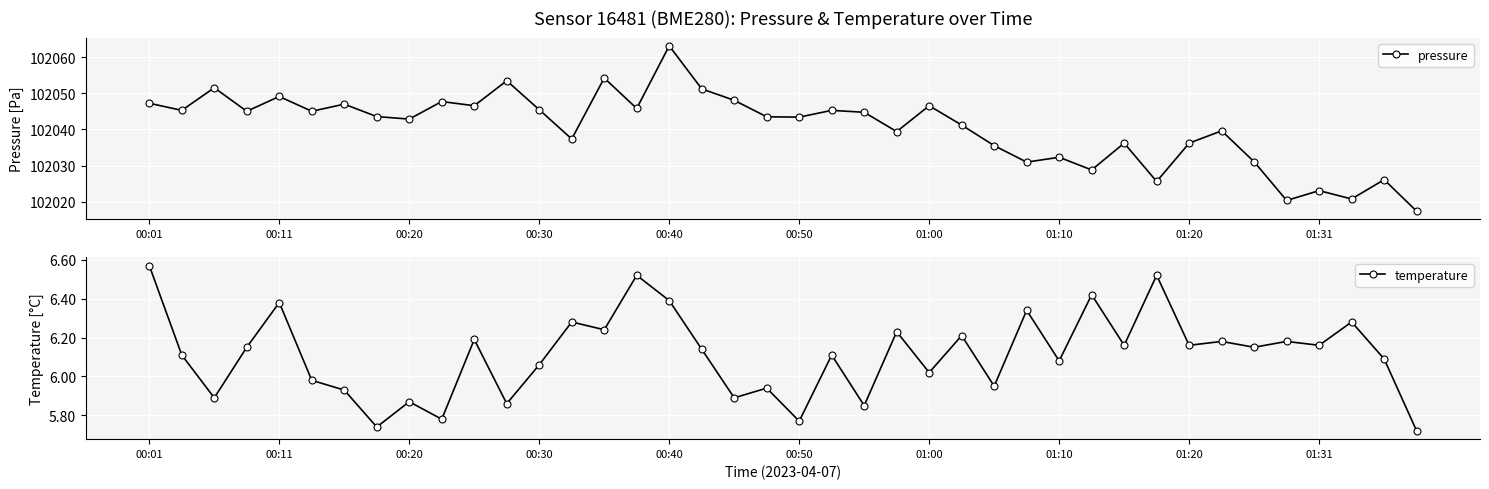

Is it true that pressure equals 102049.1 at 00:11?

True